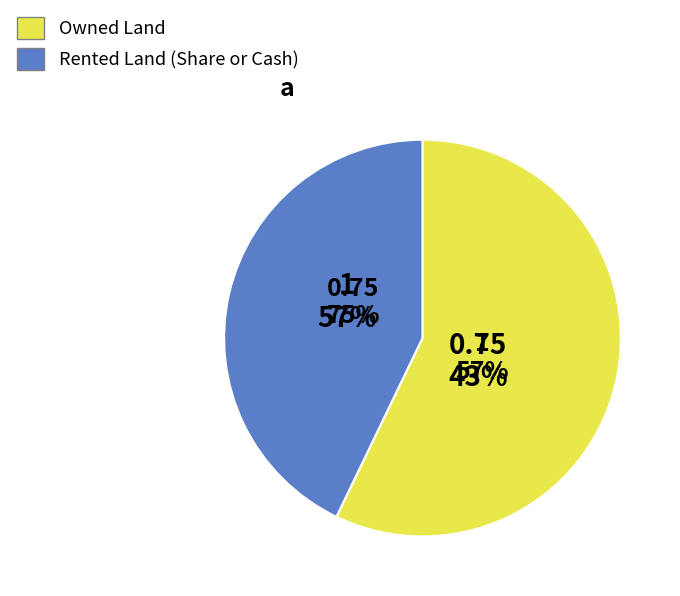

Between Owned Land and Rented Land (Share or Cash), which series saw the biggest shift?

Owned Land